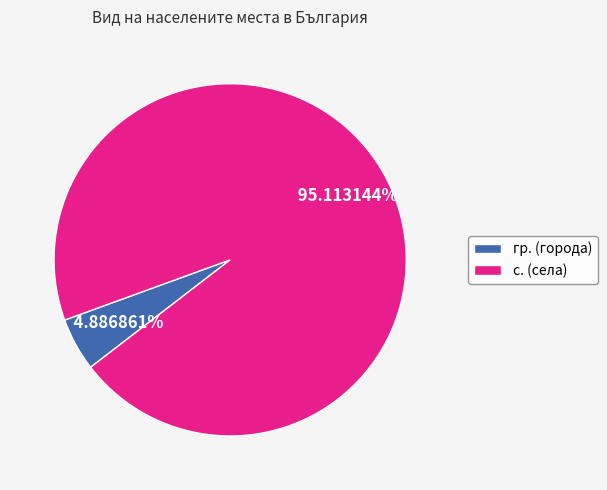

Which slice is the smallest?

гр. (города)